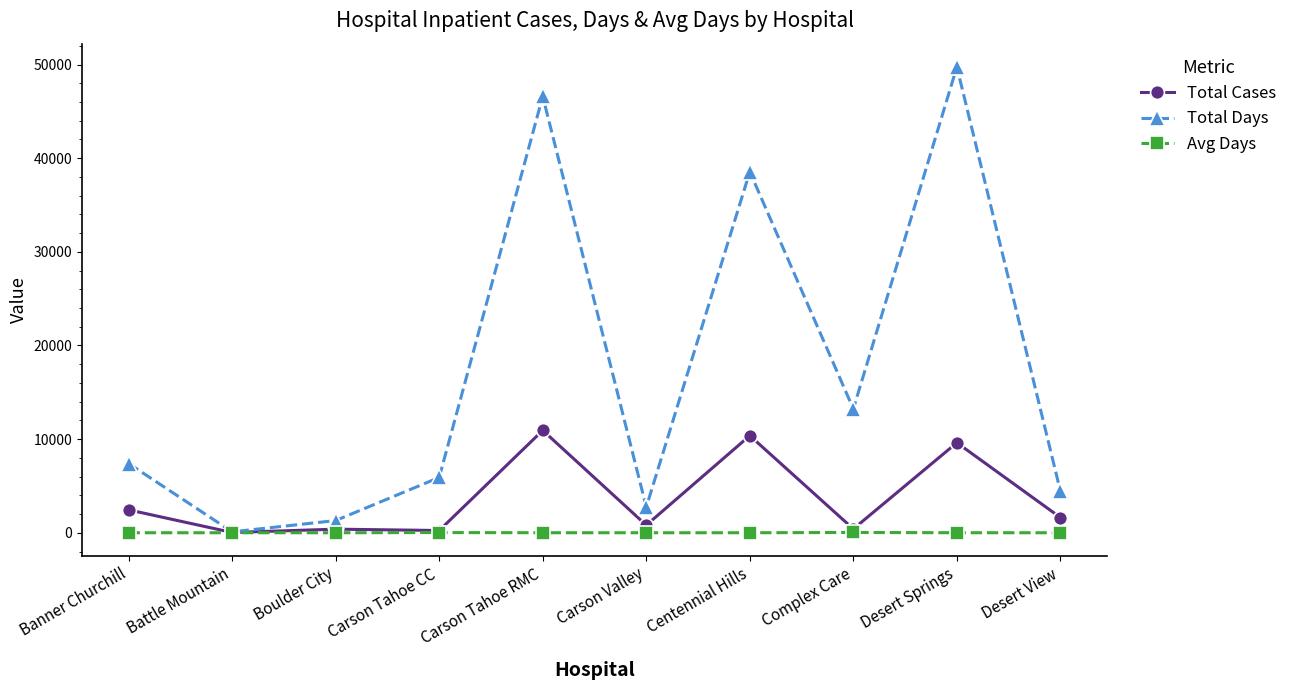

What is the greatest value displayed?

49743.0